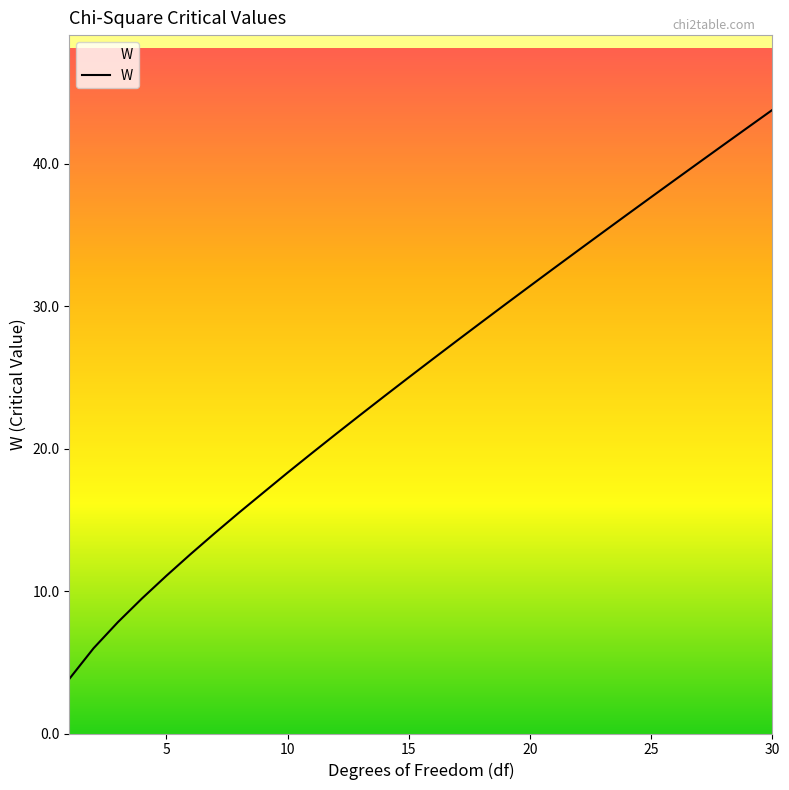

What is the minimum value shown in the chart?

3.8